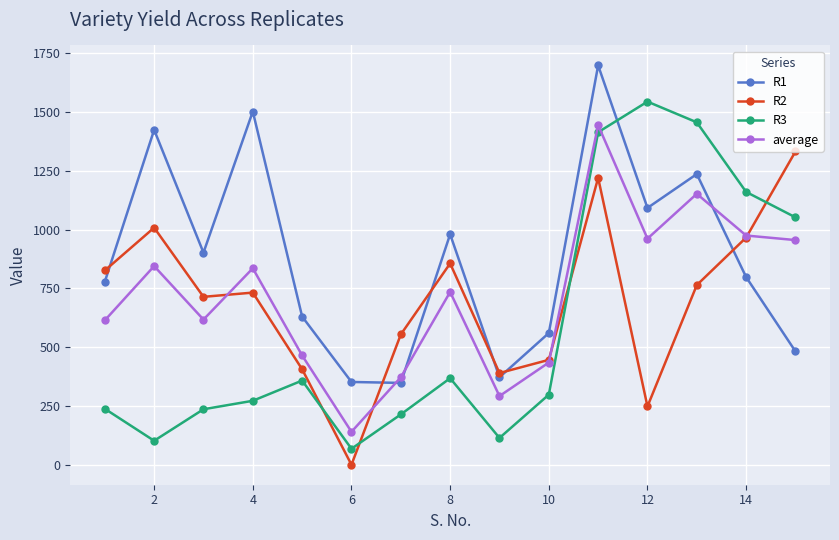

True or false: average has more than 1 points higher than both neighbors.

True